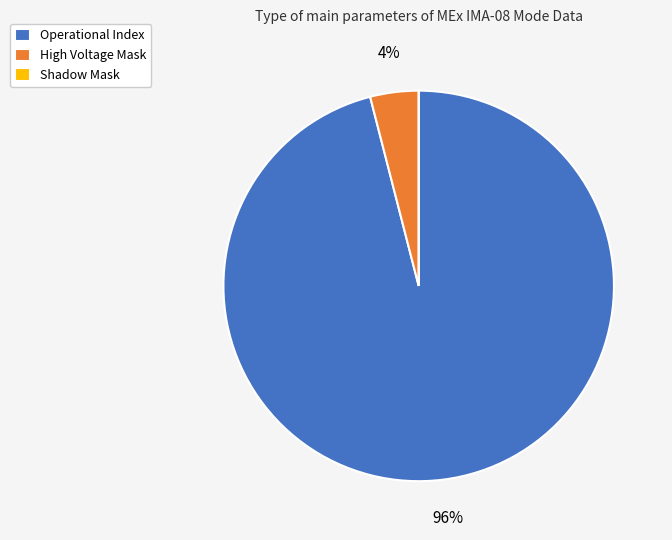

Is there a majority slice in this chart?

Yes